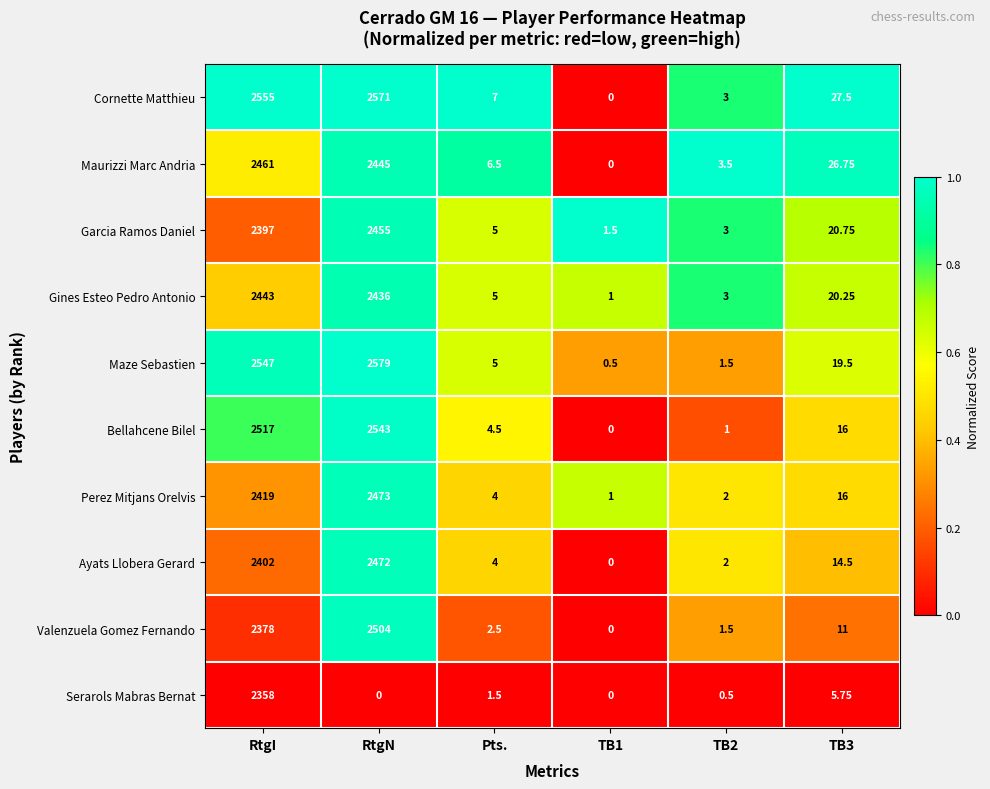

Is the value of Cornette Matthieu at RtgN greater than the value of Serarols Mabras Bernat at TB1?

Yes